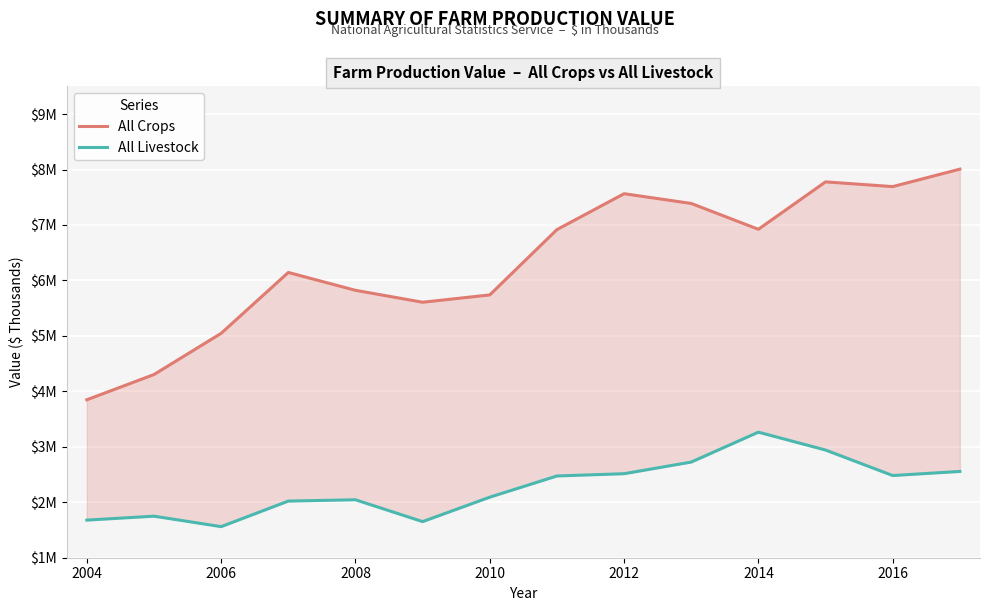

At how many categories does at least one series exceed 7684696?

3